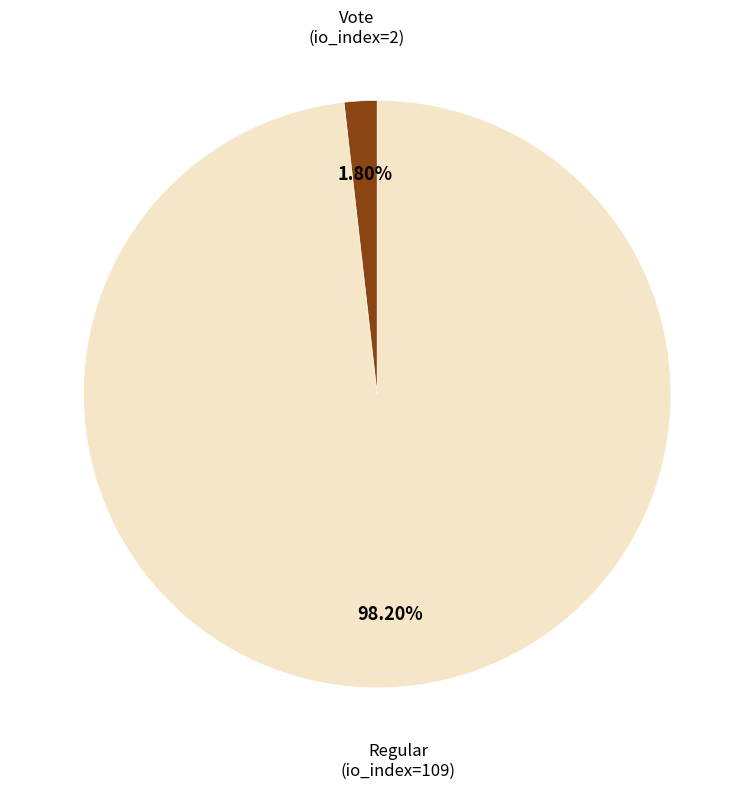

Is there any slice that represents more than half of the pie?

Yes